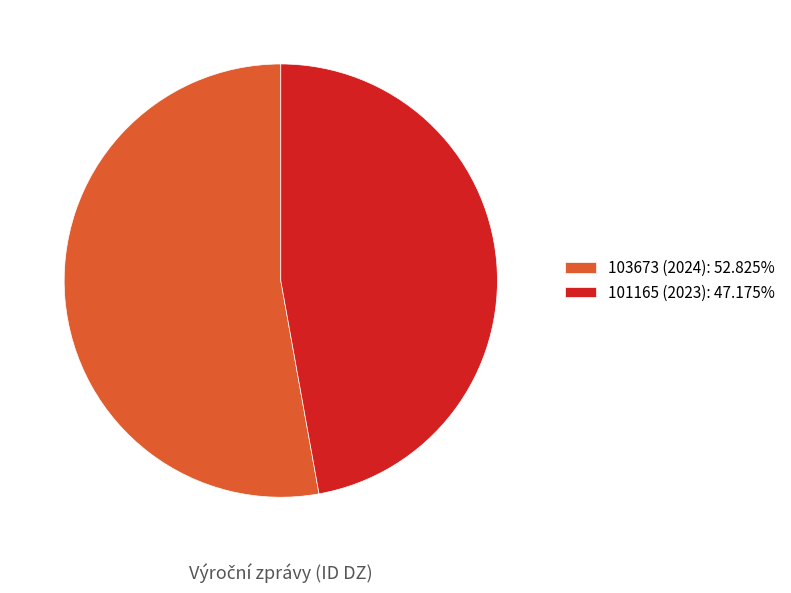

Do 103673 (2024): 52.825% and 101165 (2023): 47.175% together represent more than half of the pie?

Yes